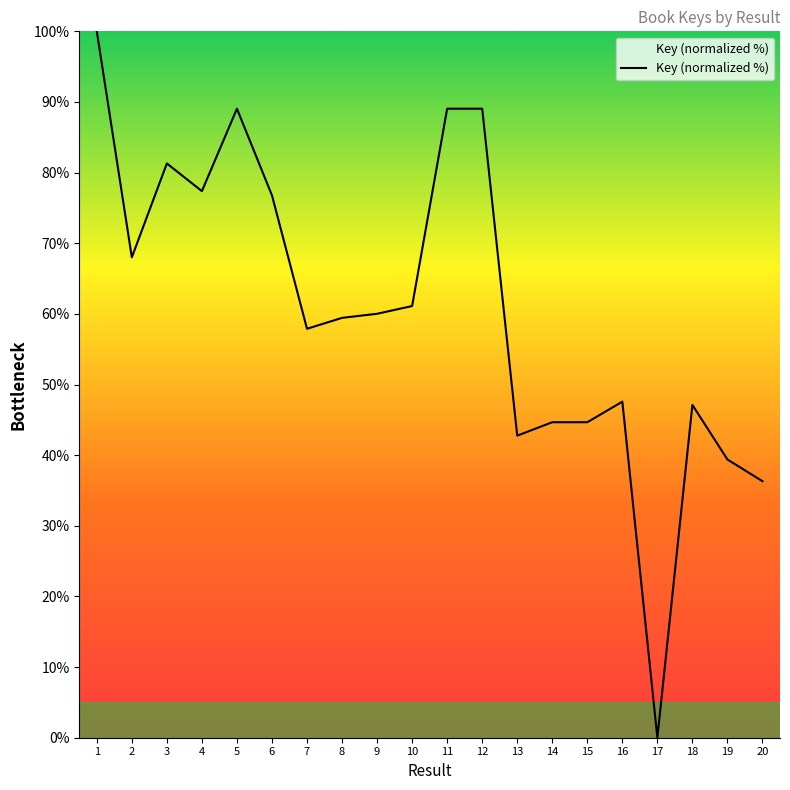

Reading left to right, what are all the values shown in this chart?

100.0	68.0	81.3	77.4	89.0	76.8	57.9	59.4	60.0	61.1	89.0	89.0	42.8	44.7	44.7	47.6	0.0	47.1	39.4	36.3